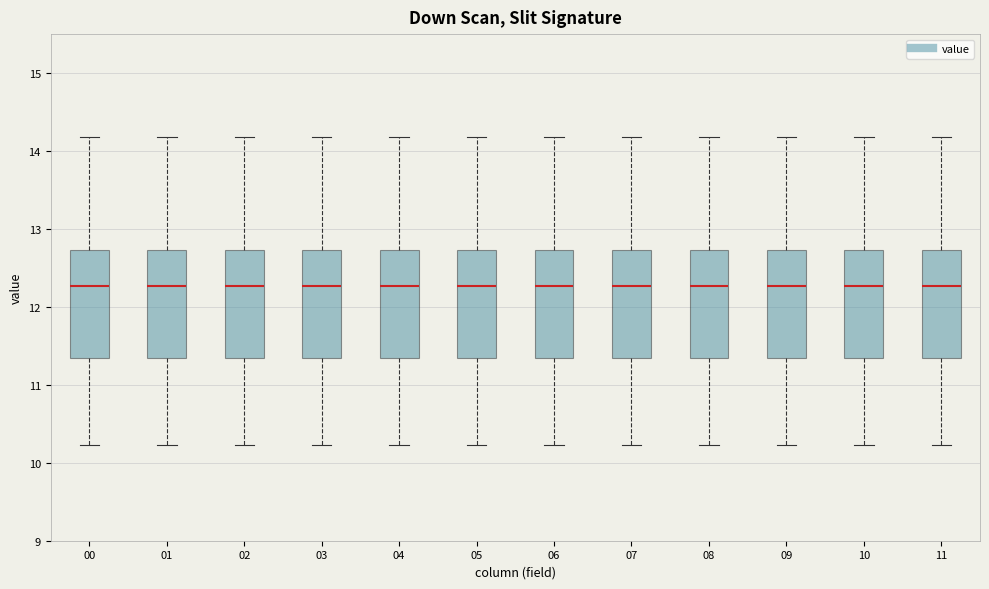

Reading left to right, read every box against the y-axis: the position of its median line, the range the box covers, and the ends of its whiskers. The values are not printed on the chart, so give them approximately, as read against the axis.

00: median 12.3, box 11.4 to 12.7, whiskers 10.2 to 14.2
01: median 12.3, box 11.4 to 12.7, whiskers 10.2 to 14.2
02: median 12.3, box 11.4 to 12.7, whiskers 10.2 to 14.2
03: median 12.3, box 11.4 to 12.7, whiskers 10.2 to 14.2
04: median 12.3, box 11.4 to 12.7, whiskers 10.2 to 14.2
05: median 12.3, box 11.4 to 12.7, whiskers 10.2 to 14.2
06: median 12.3, box 11.4 to 12.7, whiskers 10.2 to 14.2
07: median 12.3, box 11.4 to 12.7, whiskers 10.2 to 14.2
08: median 12.3, box 11.4 to 12.7, whiskers 10.2 to 14.2
09: median 12.3, box 11.4 to 12.7, whiskers 10.2 to 14.2
10: median 12.3, box 11.4 to 12.7, whiskers 10.2 to 14.2
11: median 12.3, box 11.4 to 12.7, whiskers 10.2 to 14.2